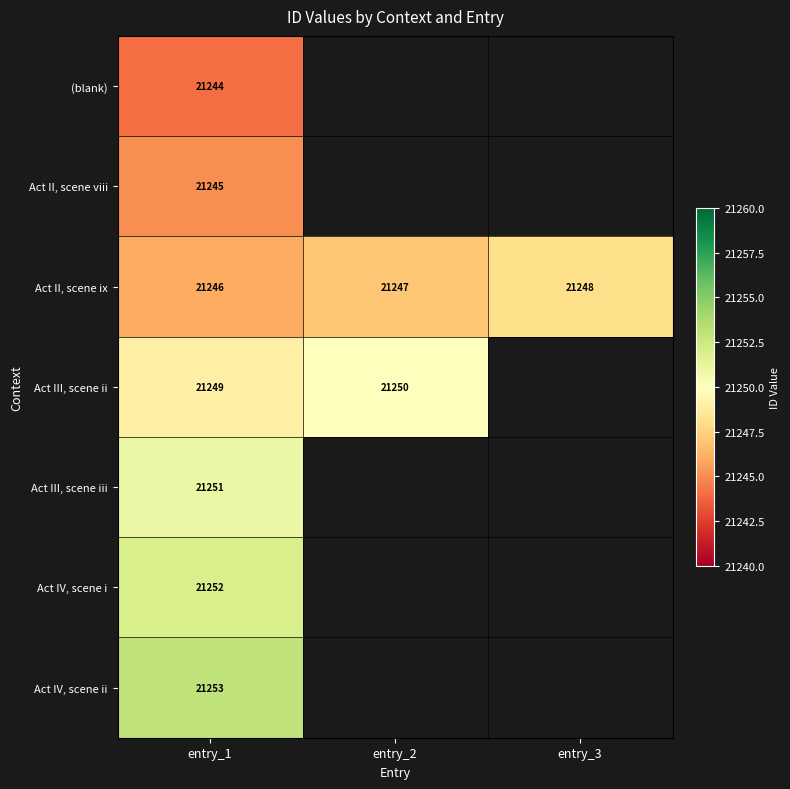

True or false: Act III, scene iii has a value of 21251 at entry_1.

True